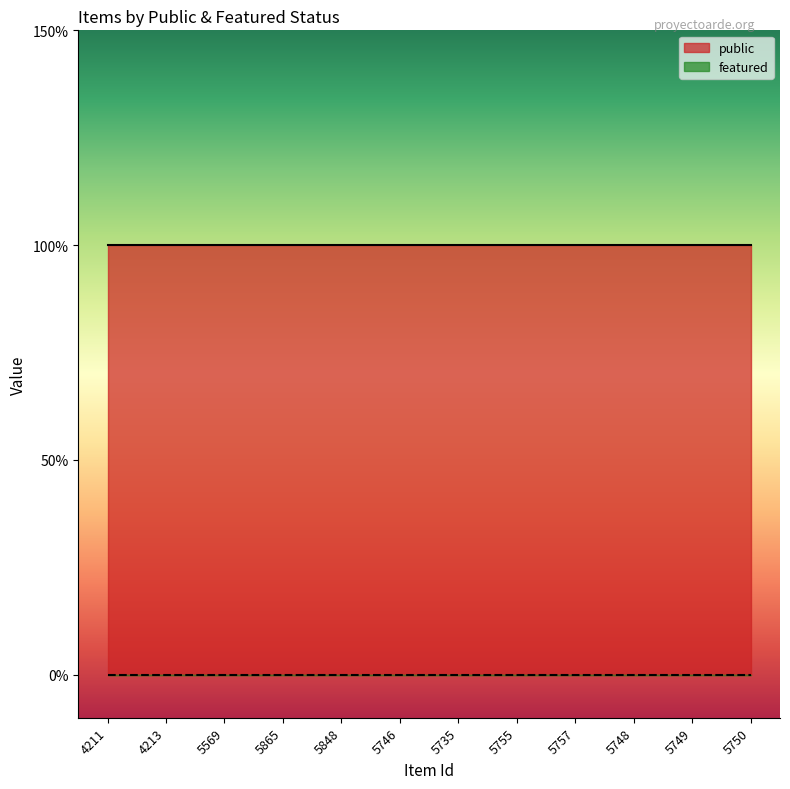

Which category has the lowest value across all series?

4211